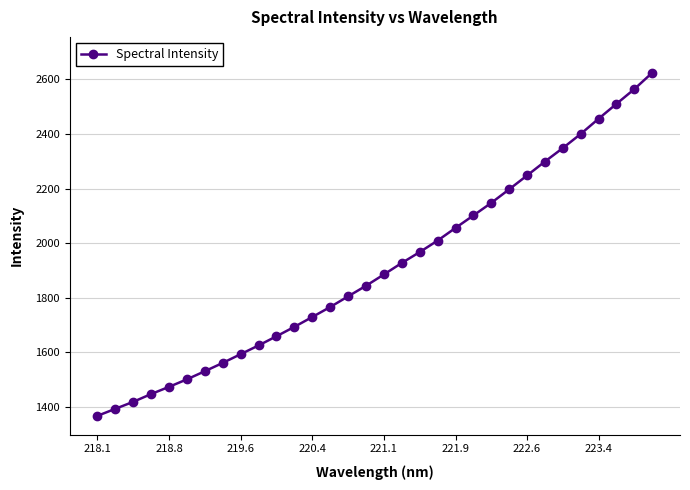

What is the sum of all values?

61156.2